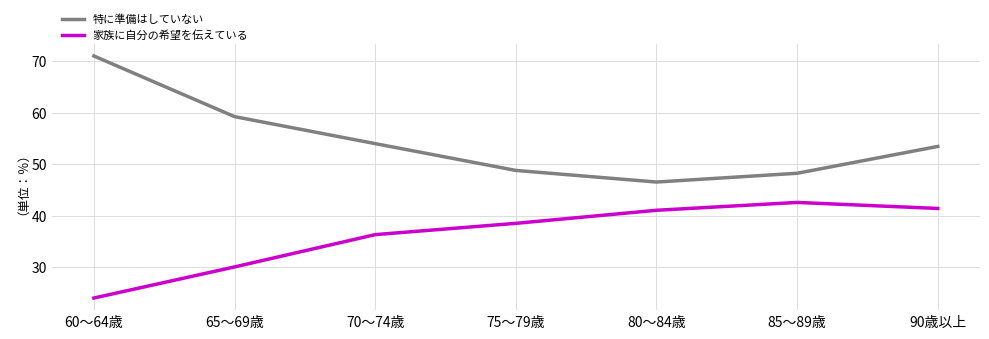

What is the difference between the second highest and minimum values in the 特に準備はしていない series?

12.7